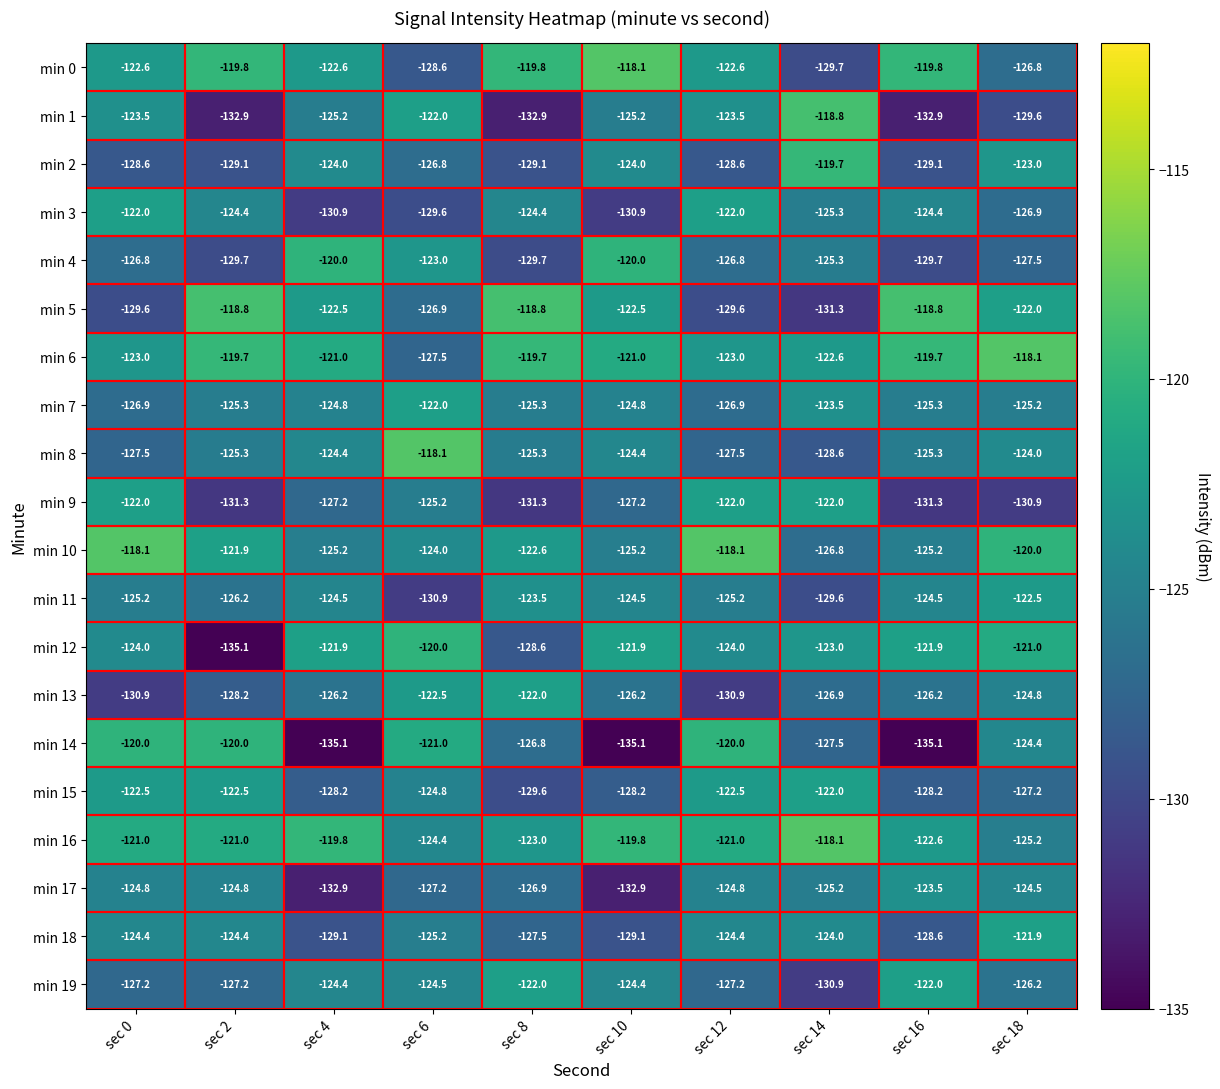

The value of min 2 at sec 10 is -83.2. True or false?

False